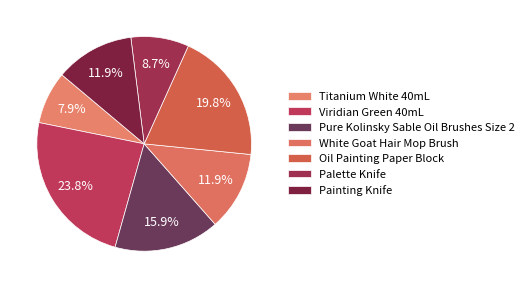

How many slices are in this pie chart?

7